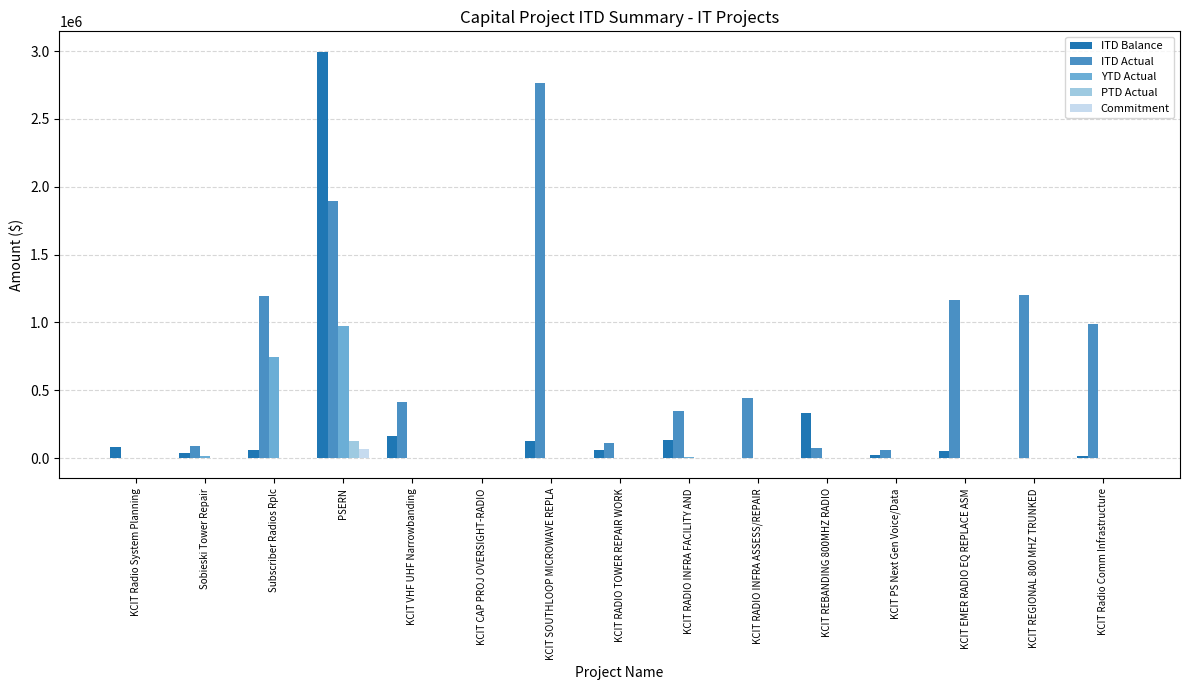

Count the number of data series in this chart.

5